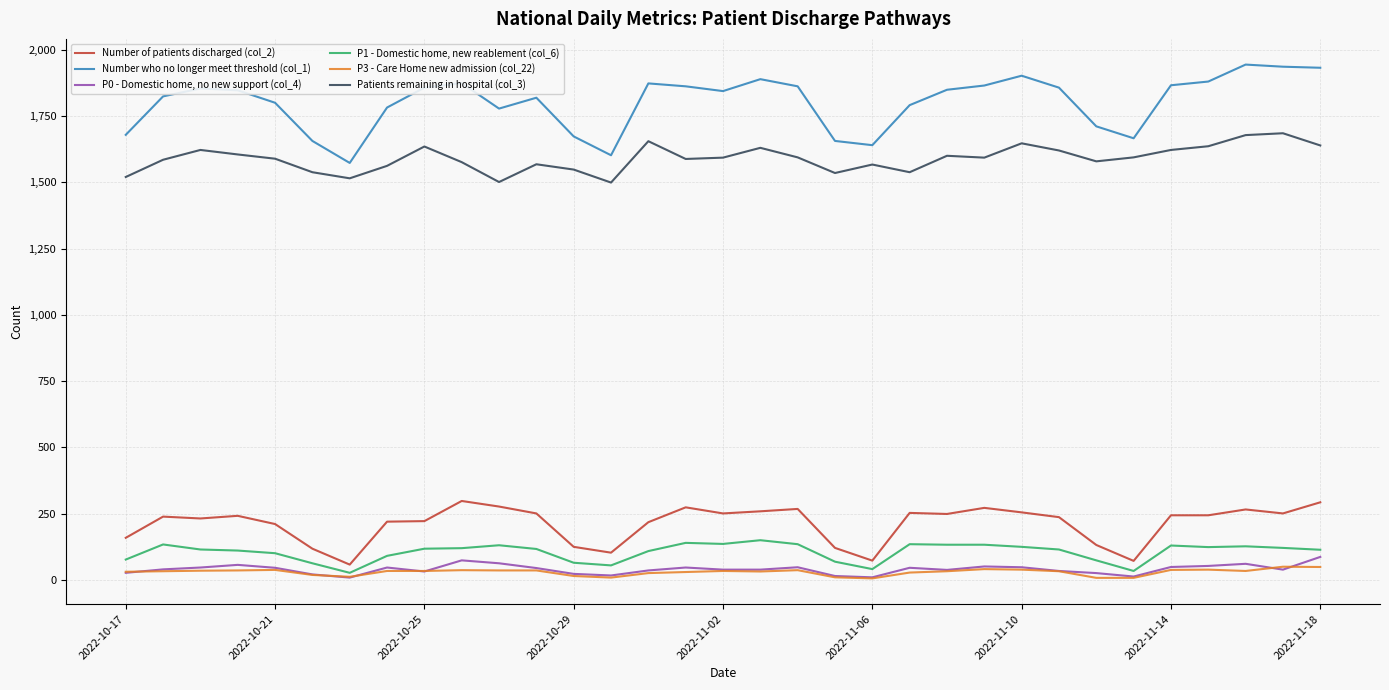

Rank the series by their maximum value, from highest to lowest.

Number who no longer meet threshold (col_1), Patients remaining in hospital (col_3), Number of patients discharged (col_2), P1 - Domestic home, new reablement (col_6), P0 - Domestic home, no new support (col_4), P3 - Care Home new admission (col_22)